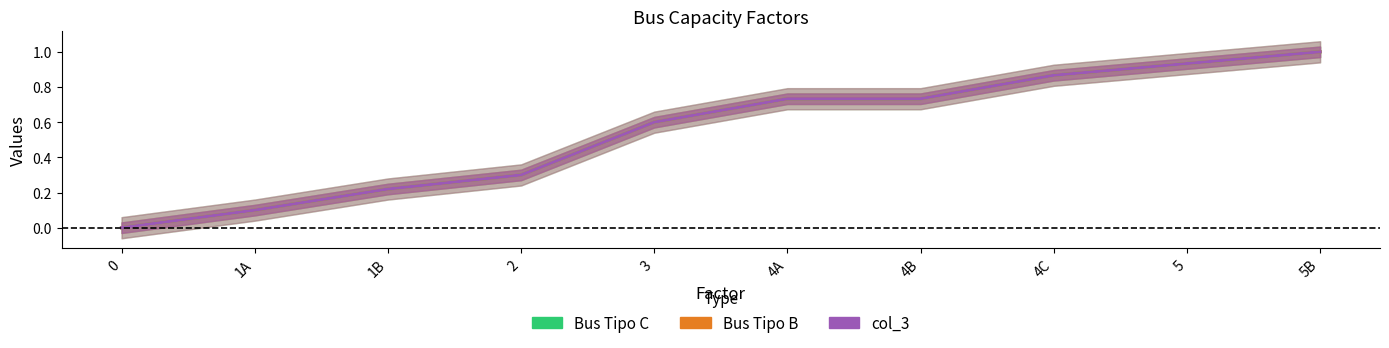

Is the value of Bus Tipo B at 4A greater than the value of Bus Tipo C at 4B?

No